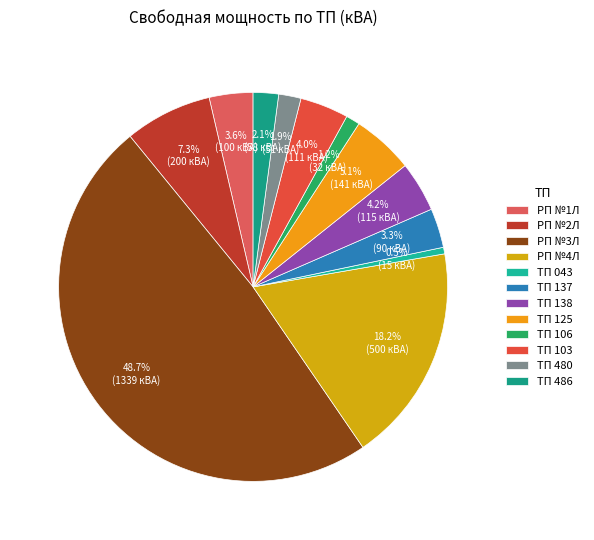

Which category has the smallest portion of the pie?

ТП 043